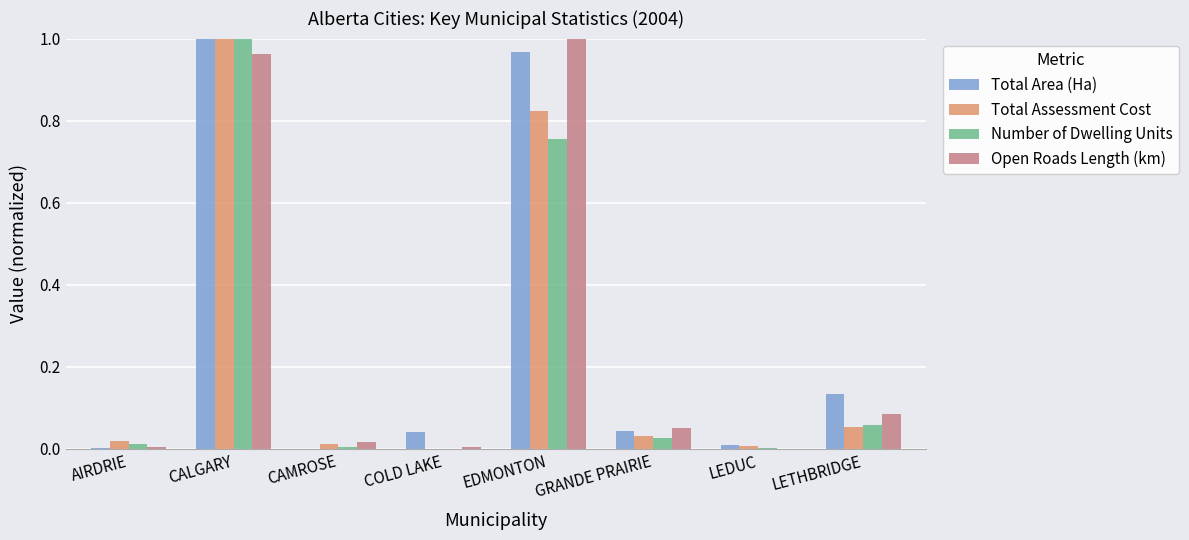

Is it true that Open Roads Length (km) equals 1.0 at CALGARY?

True